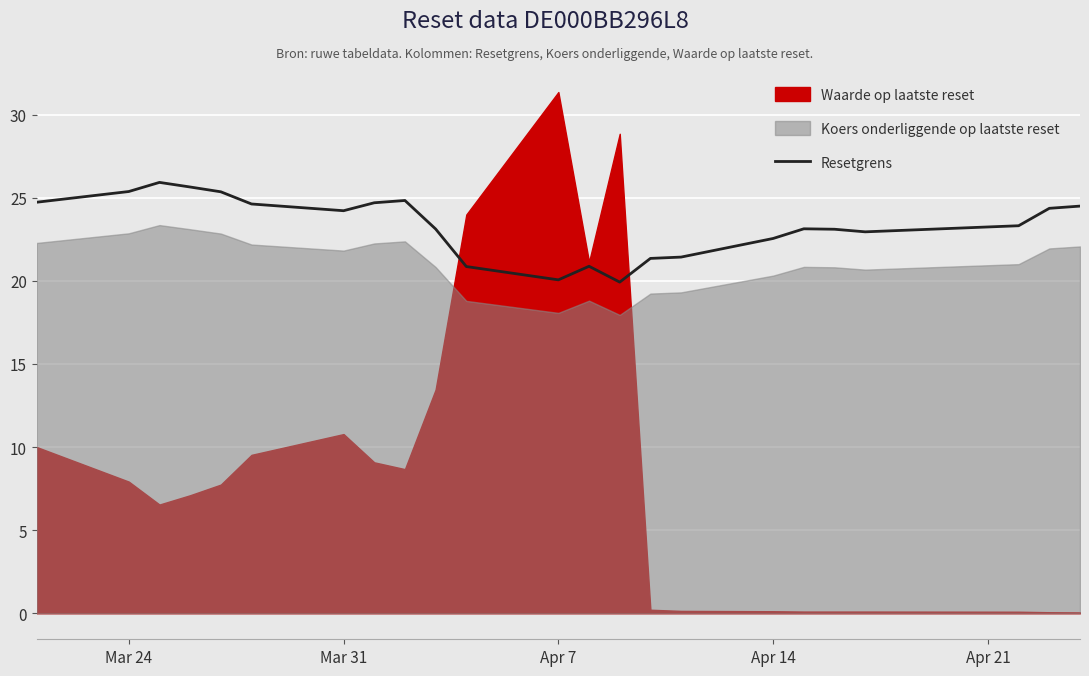

What is the lowest value of the Resetgrens series?

19.9